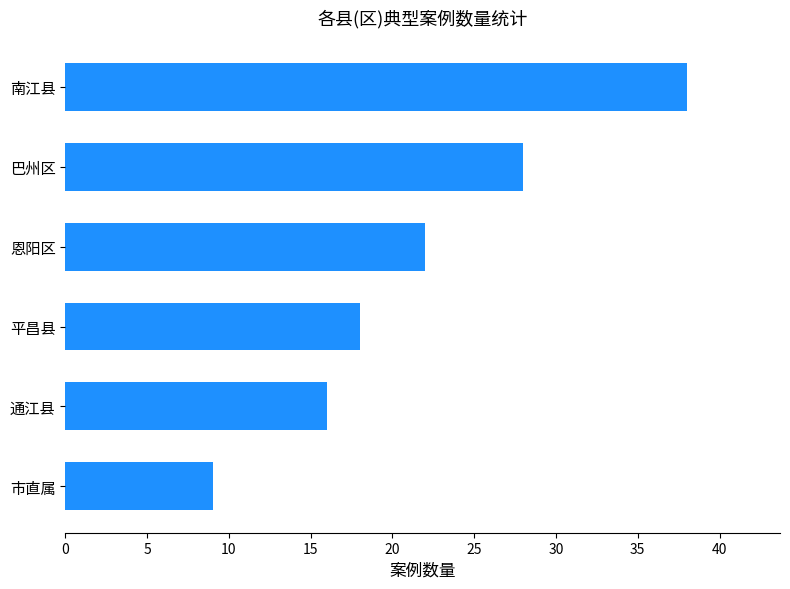

What is the difference between the values at 平昌县 and 恩阳区?

4